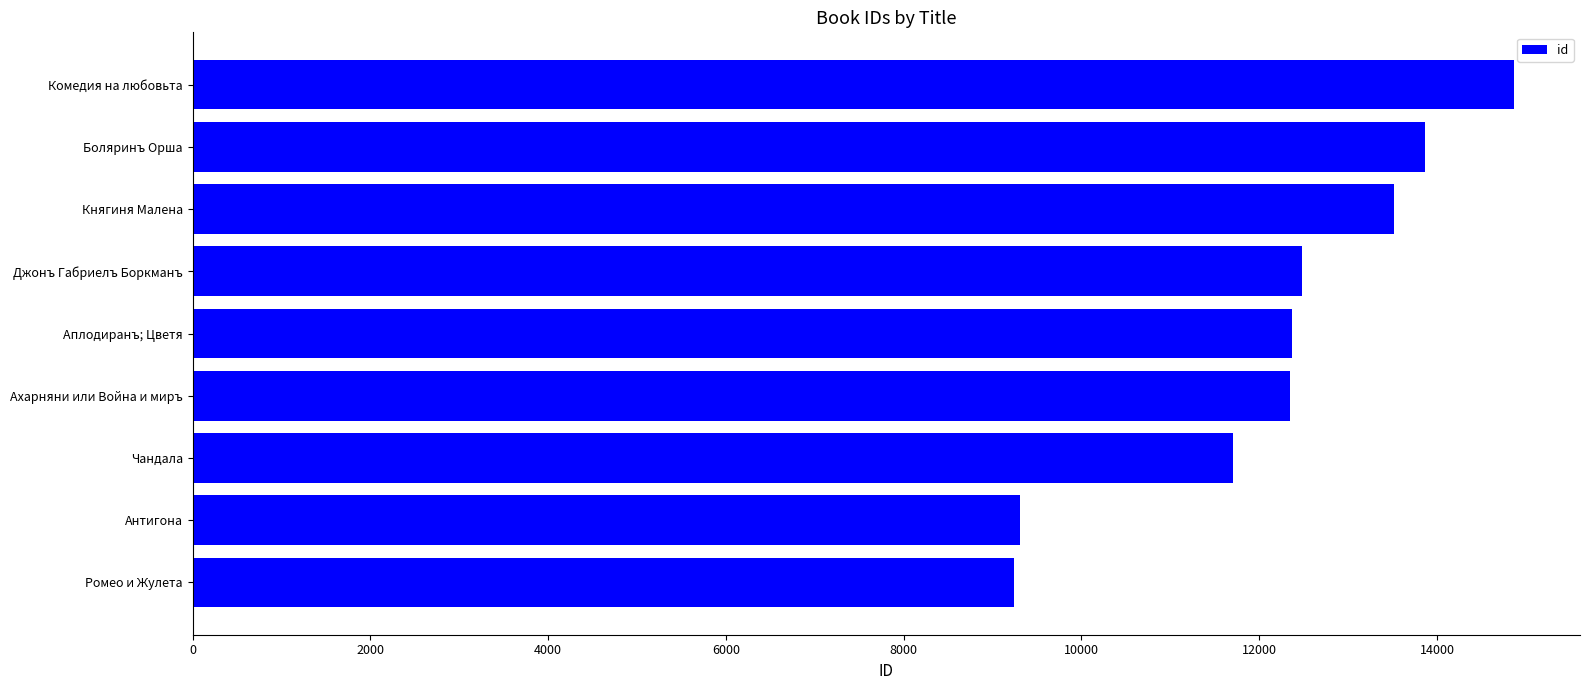

Is it true that the value at Ромео и Жулета is 9240?

True